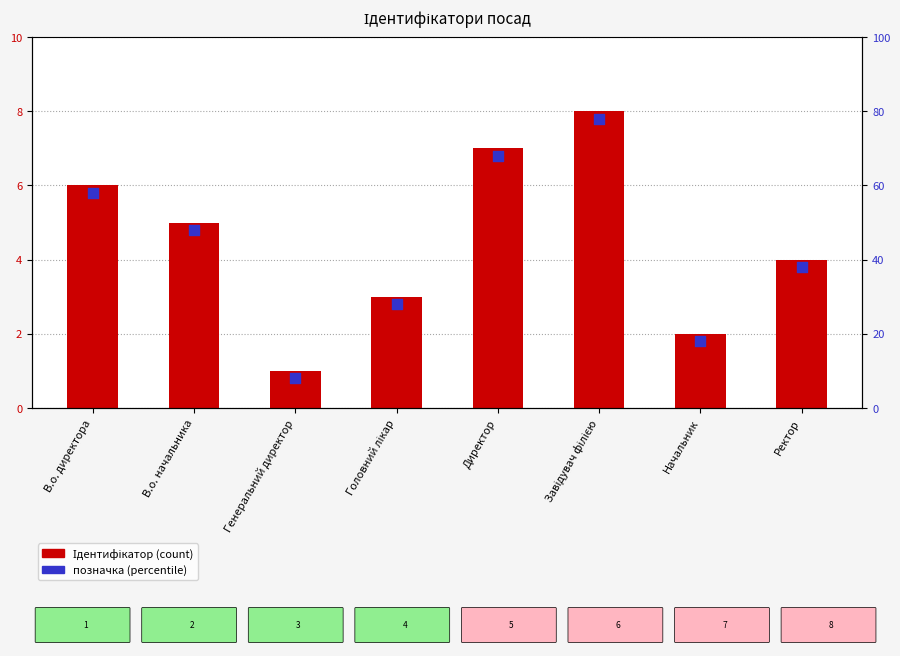

Which series has the widest spread of Y values?

Ідентифікатор